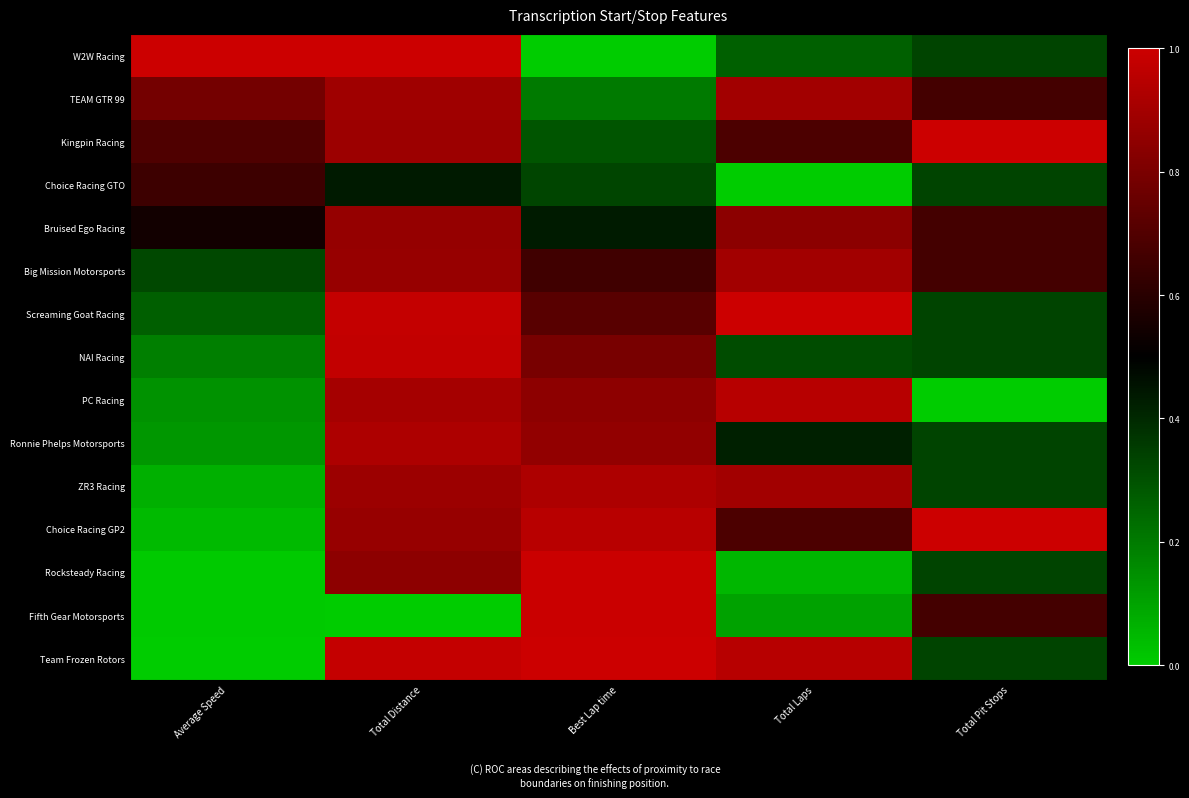

Reading right to left, what are all the values shown in this chart?

W2W Racing: Total Pit Stops=0.3	Total Laps=0.3	Best Lap time=0.0	Total Distance=1.0	Average Speed=1.0
TEAM GTR 99: Total Pit Stops=0.7	Total Laps=0.9	Best Lap time=0.2	Total Distance=0.9	Average Speed=0.8
Kingpin Racing: Total Pit Stops=1.0	Total Laps=0.7	Best Lap time=0.3	Total Distance=0.9	Average Speed=0.7
Choice Racing GTO: Total Pit Stops=0.3	Total Laps=0.0	Best Lap time=0.3	Total Distance=0.4	Average Speed=0.6
Bruised Ego Racing: Total Pit Stops=0.7	Total Laps=0.8	Best Lap time=0.4	Total Distance=0.9	Average Speed=0.5
Big Mission Motorsports: Total Pit Stops=0.7	Total Laps=0.9	Best Lap time=0.7	Total Distance=0.9	Average Speed=0.3
Screaming Goat Racing: Total Pit Stops=0.3	Total Laps=1.0	Best Lap time=0.7	Total Distance=1.0	Average Speed=0.3
NAI Racing: Total Pit Stops=0.3	Total Laps=0.3	Best Lap time=0.8	Total Distance=1.0	Average Speed=0.2
PC Racing: Total Pit Stops=0.0	Total Laps=0.9	Best Lap time=0.8	Total Distance=0.9	Average Speed=0.1
Ronnie Phelps Motorsports: Total Pit Stops=0.3	Total Laps=0.4	Best Lap time=0.9	Total Distance=0.9	Average Speed=0.1
ZR3 Racing: Total Pit Stops=0.3	Total Laps=0.9	Best Lap time=0.9	Total Distance=0.9	Average Speed=0.1
Choice Racing GP2: Total Pit Stops=1.0	Total Laps=0.7	Best Lap time=0.9	Total Distance=0.9	Average Speed=0.0
Rocksteady Racing: Total Pit Stops=0.3	Total Laps=0.1	Best Lap time=1.0	Total Distance=0.8	Average Speed=0.0
Fifth Gear Motorsports: Total Pit Stops=0.7	Total Laps=0.1	Best Lap time=1.0	Total Distance=0.0	Average Speed=0.0
Team Frozen Rotors: Total Pit Stops=0.3	Total Laps=0.9	Best Lap time=1.0	Total Distance=1.0	Average Speed=0.0